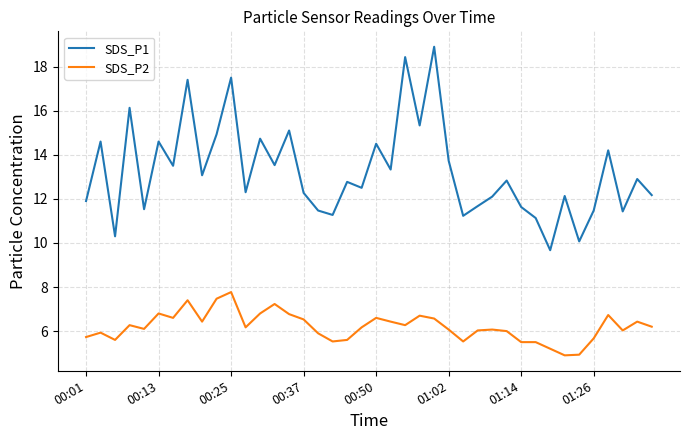

Rank the series by their maximum value, from highest to lowest.

SDS_P1, SDS_P2